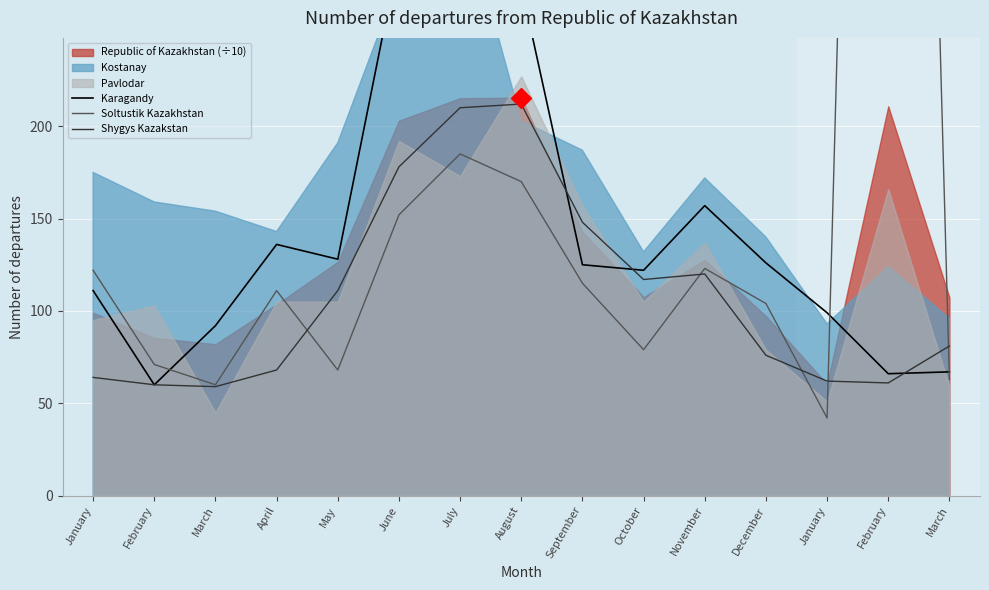

What is the label of the 2nd point from the left?

February